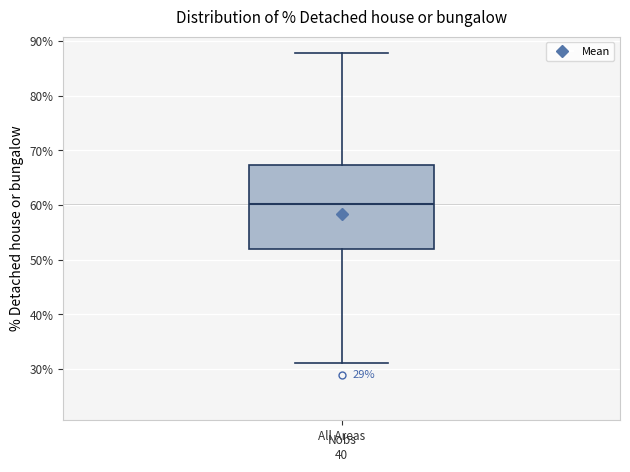

Where does the upper whisker of the box for All Areas end on the y-axis? The values are not printed on the chart, so give them approximately, as read against the axis.

88